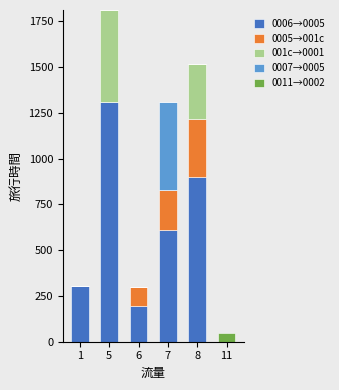

At which category is the sum across all series the highest?

5